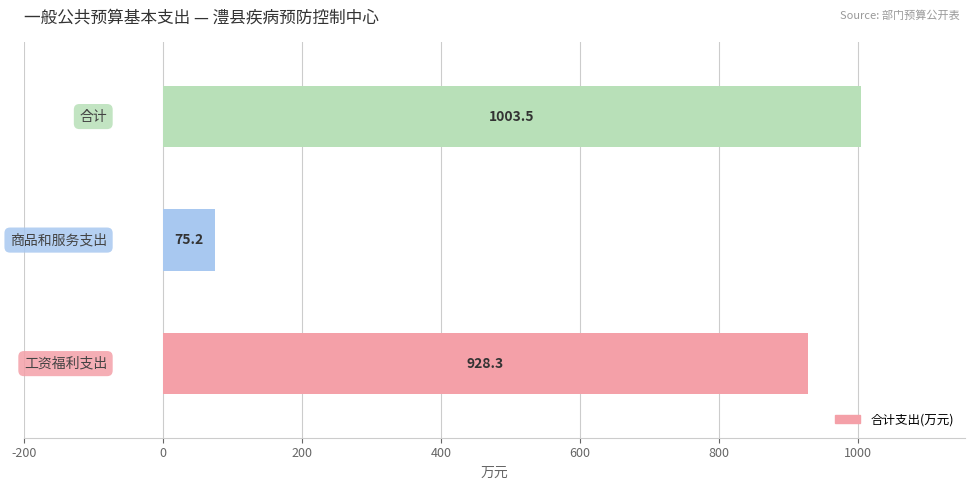

What is the smallest value displayed?

75.2